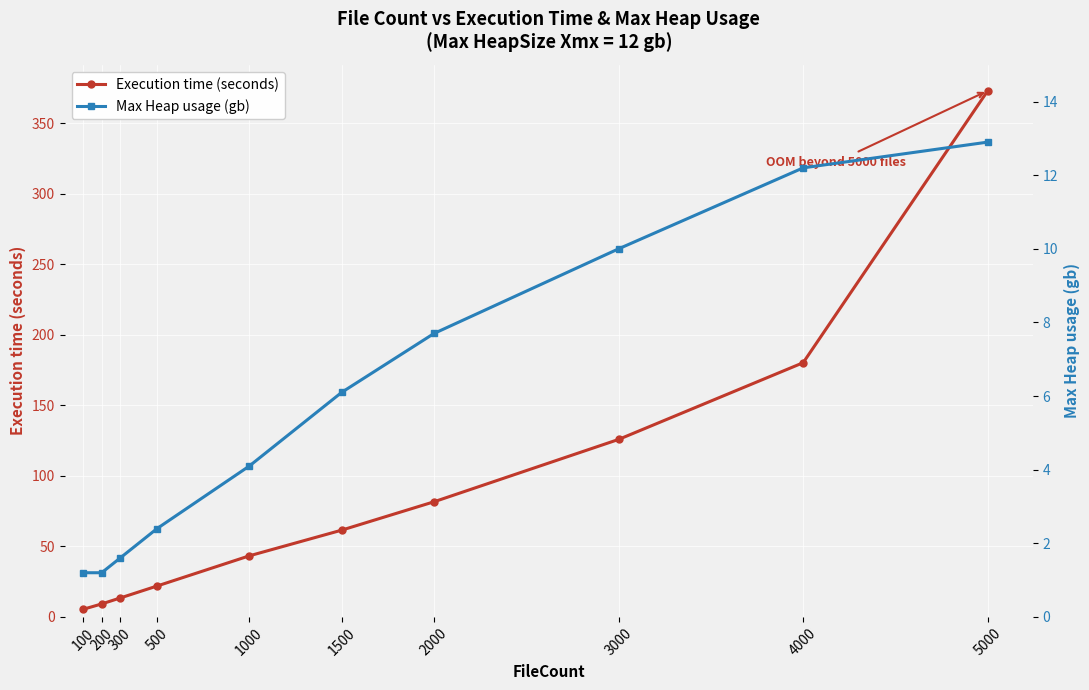

Is the value of Max Heap usage (gb) at 200 greater than the value of Execution time (seconds) at 200?

No